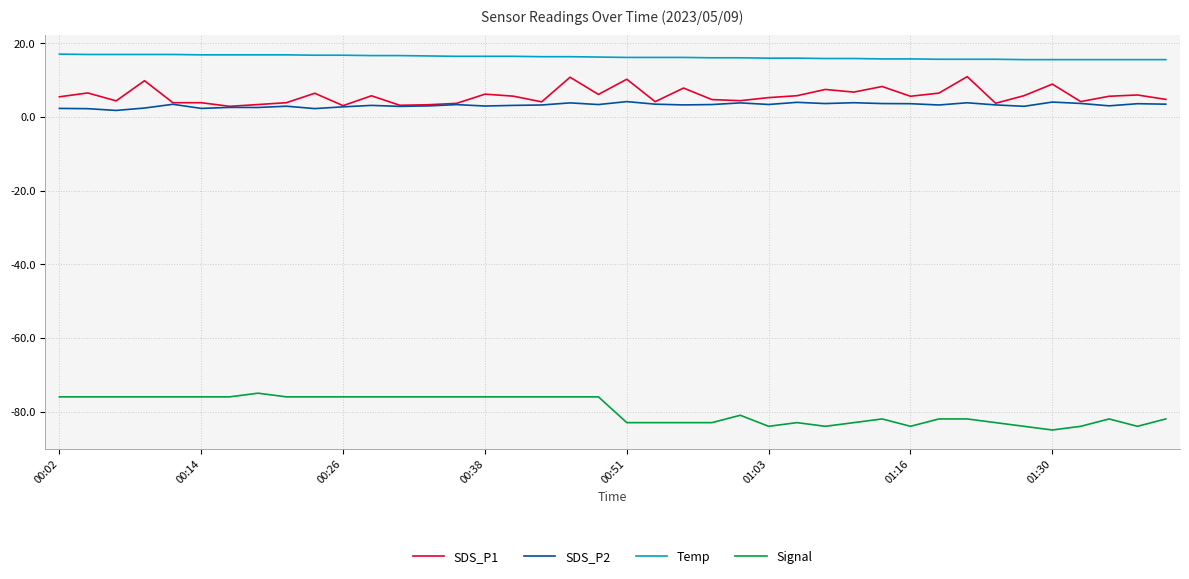

True or false: Signal and SDS_P2 intersect in this chart.

False